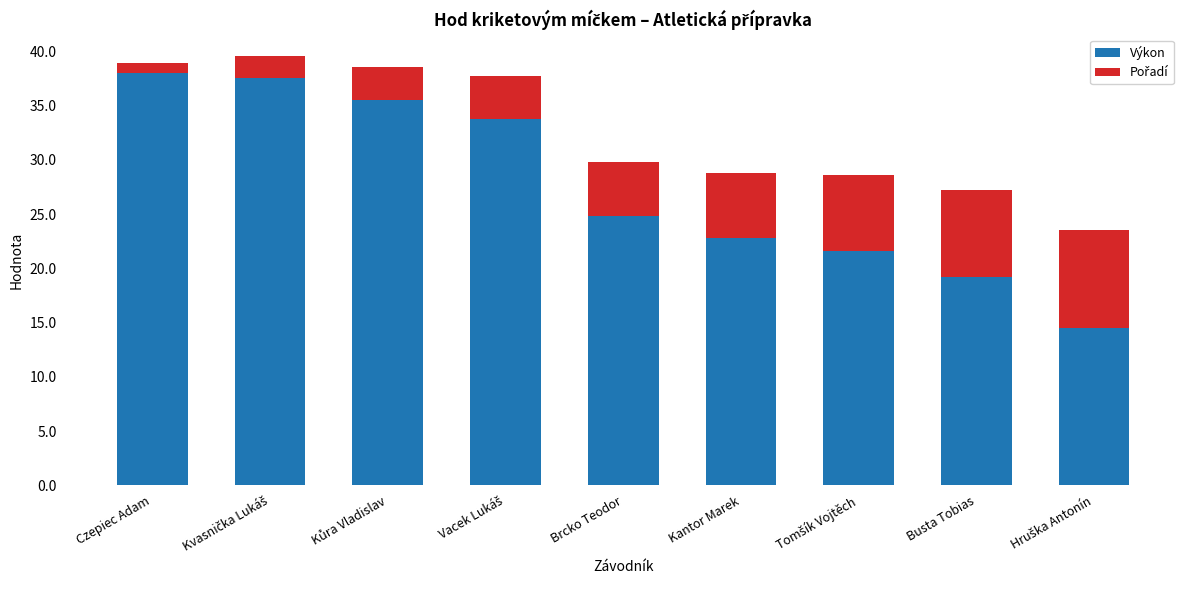

What is the difference between the second highest and second lowest values in the Výkon series?

18.4